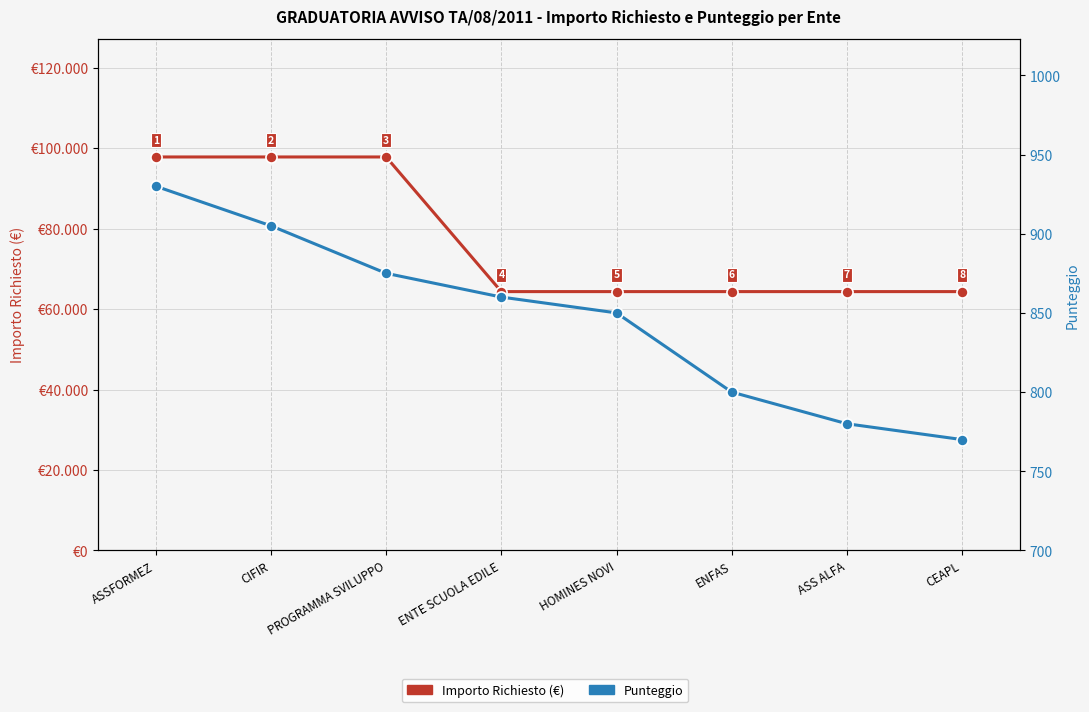

At which category is the sum across all series the highest?

ASSFORMEZ